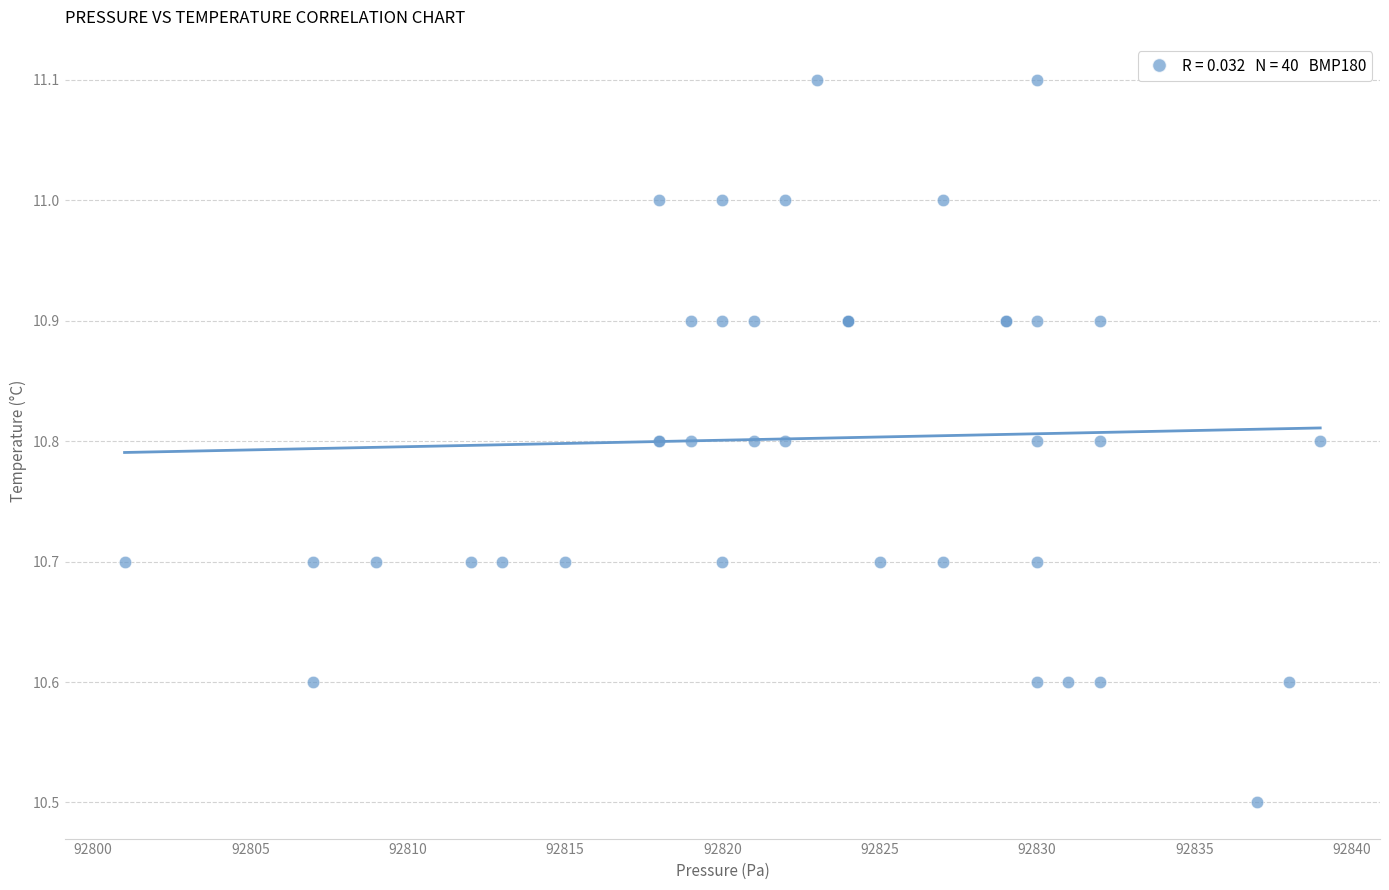

What Y value in the scatter plot is closest to 10?

10.5